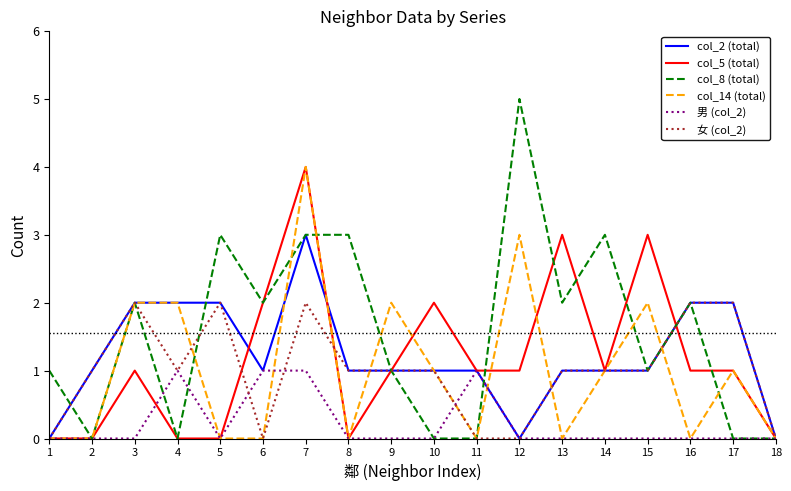

Is it true that col_8 (total) equals -3 at 18?

False